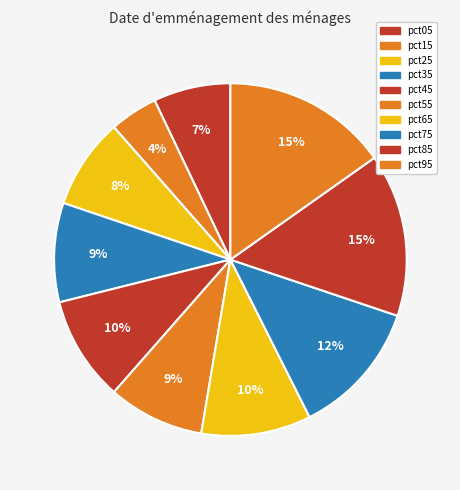

Count the number of slices in the pie.

10